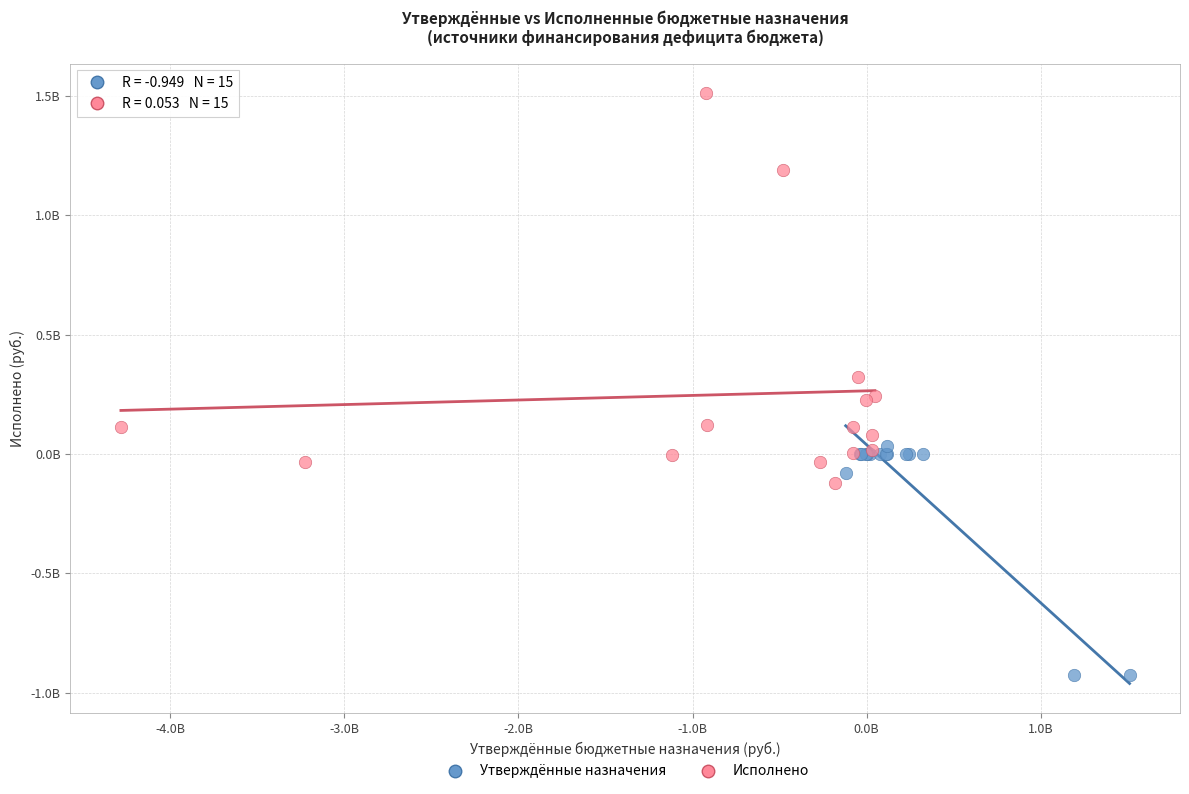

What are all the series names shown in the legend?

Утверждённые назначения, Исполнено